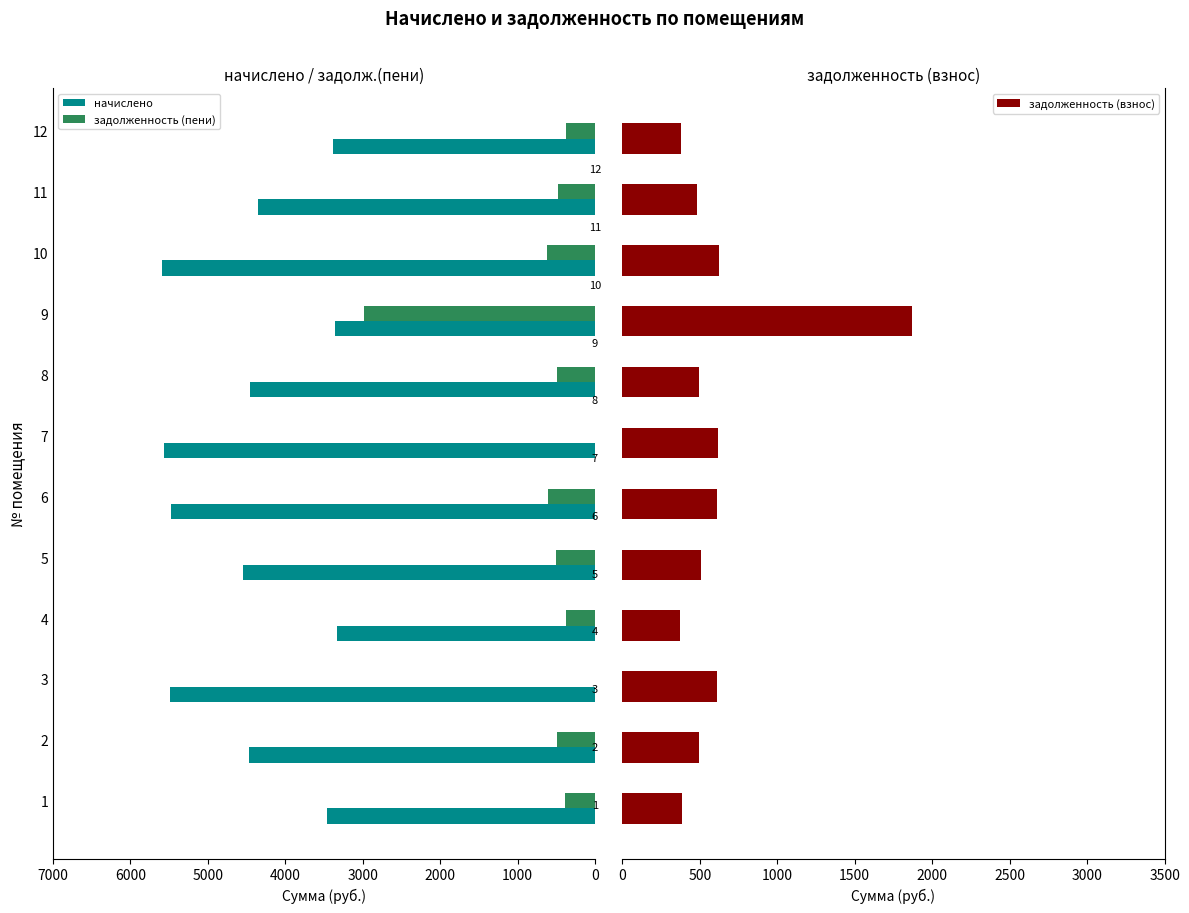

What are all the series names shown in the legend?

начислено, задолженность (пени), задолженность (взнос)